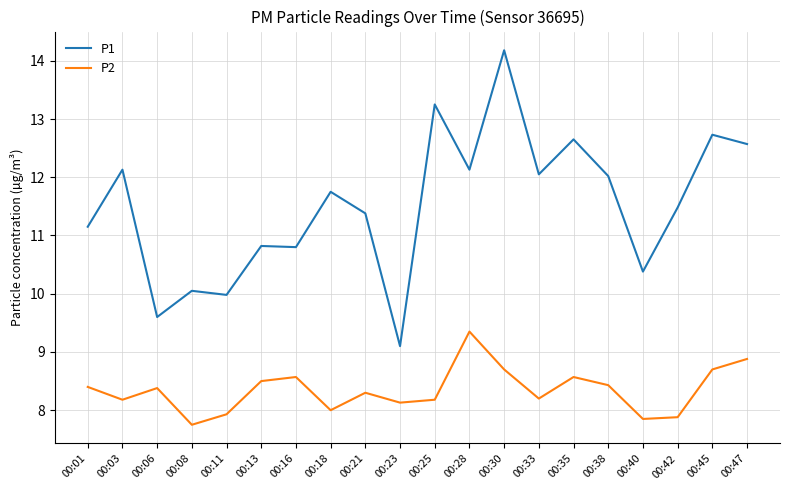

Rank the series by their maximum value, from lowest to highest.

P2, P1